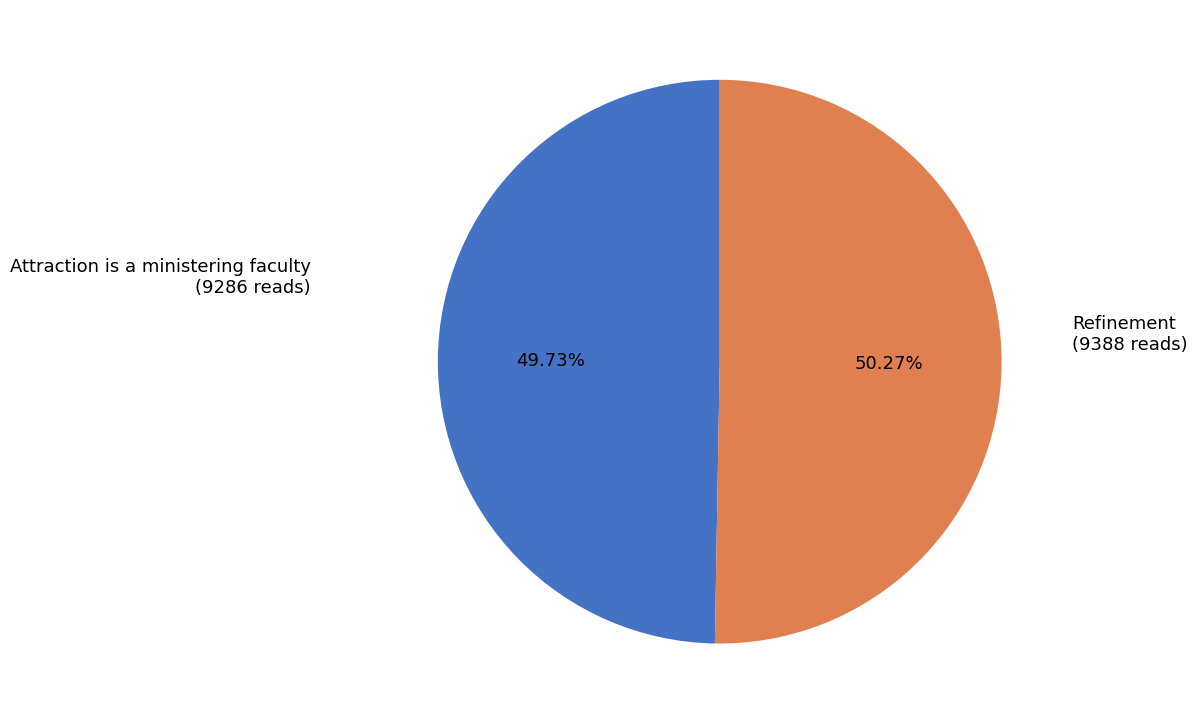

How many slices are in this pie chart?

2